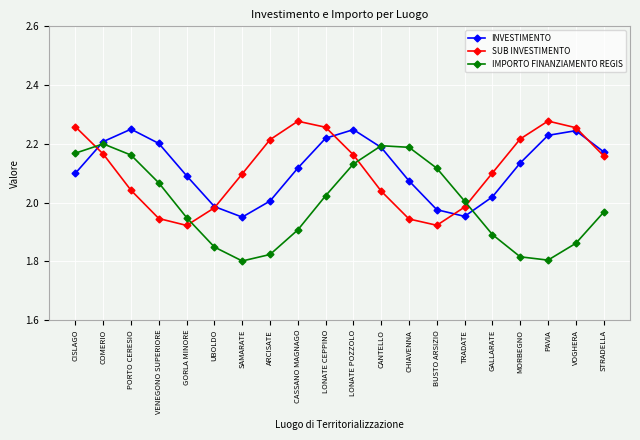

How many interior local valleys does the SUB INVESTIMENTO series have?

2